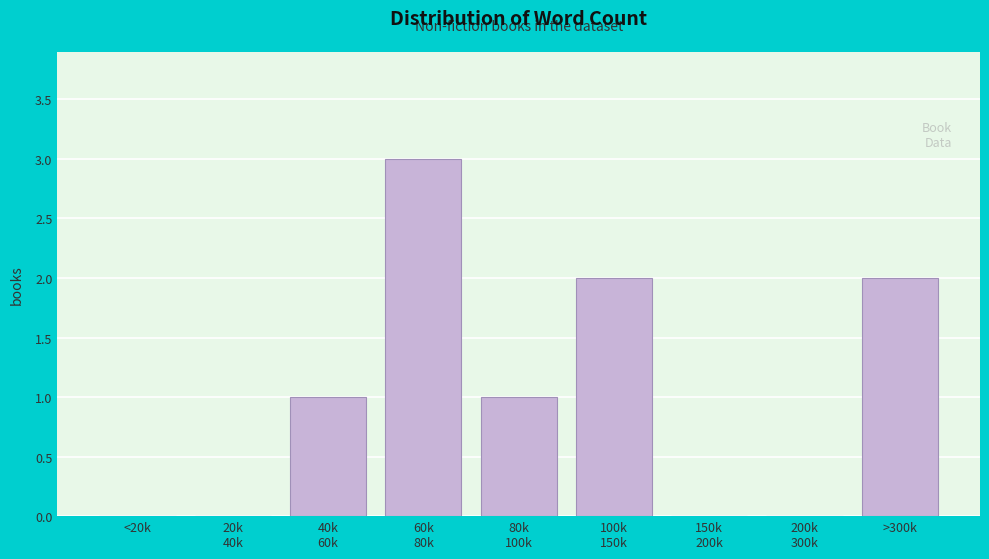

What is the maximum value shown in the chart?

3